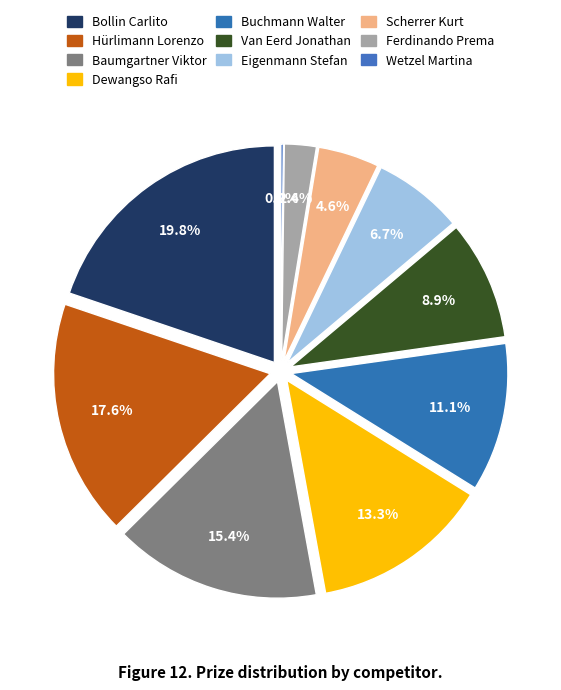

How many segments does this pie chart have?

10